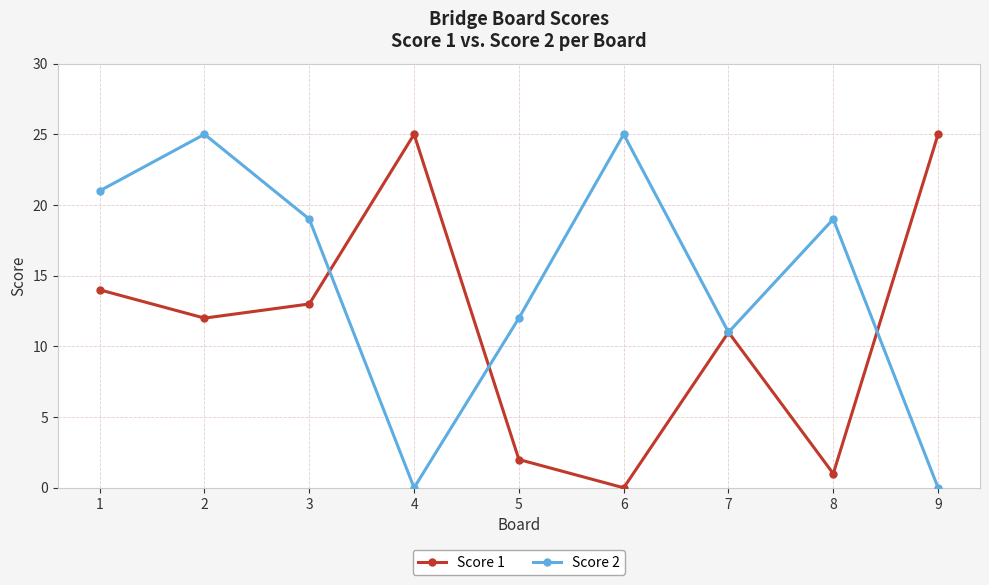

Where does the Score 1 series first go above 12?

1